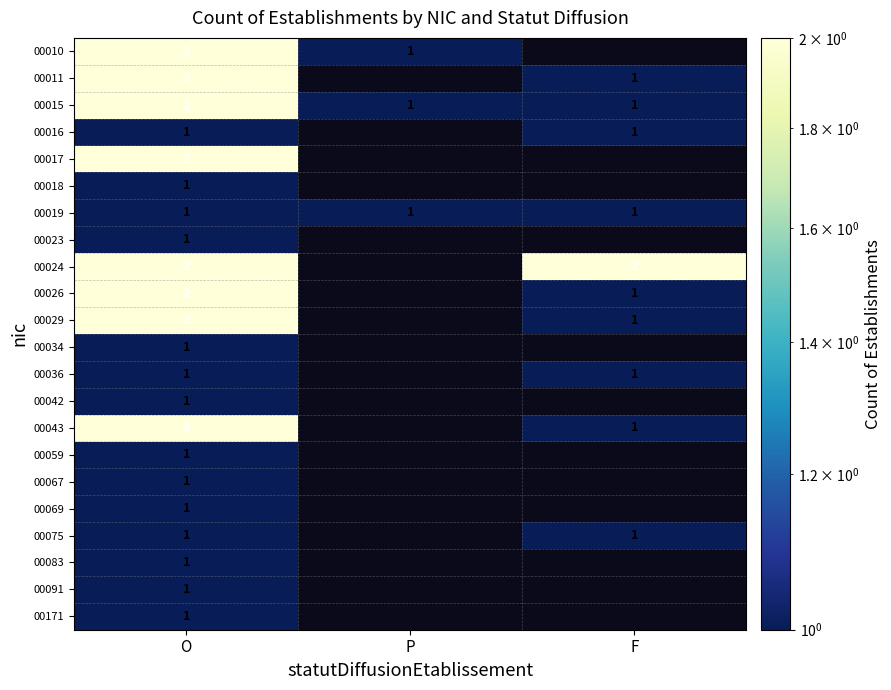

The 00026 series shows 2 at O. True or false?

True